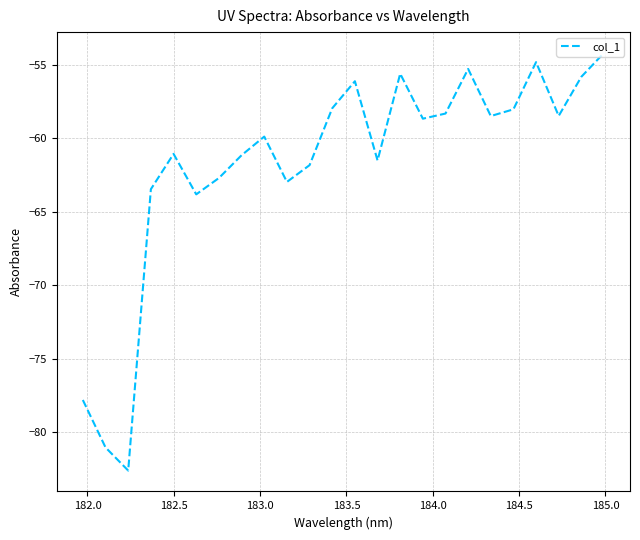

What is the maximum value shown in the chart?

-54.2